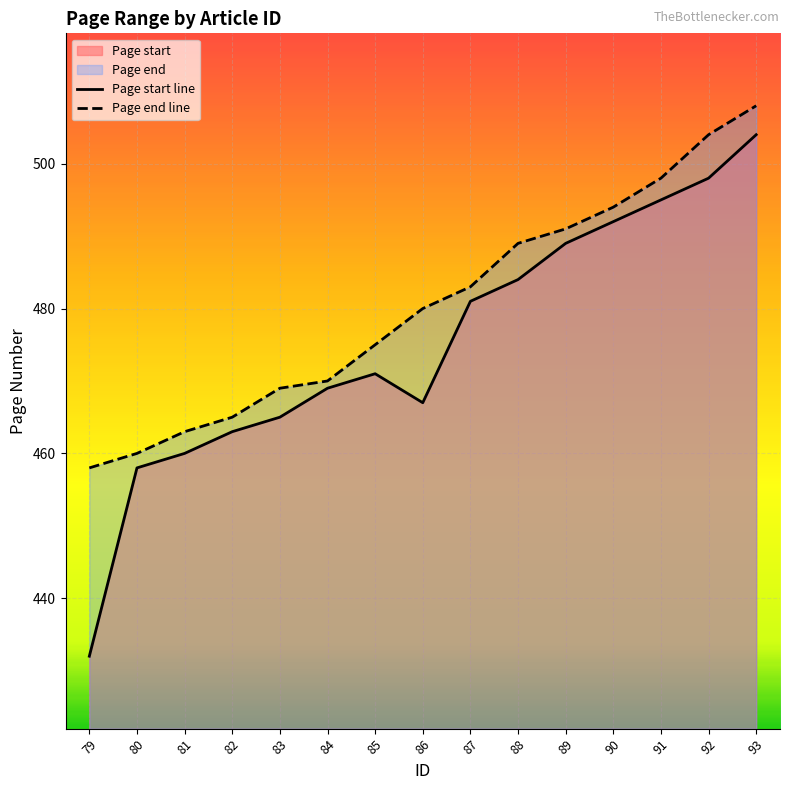

Which series has the largest range (max minus min)?

Page start line